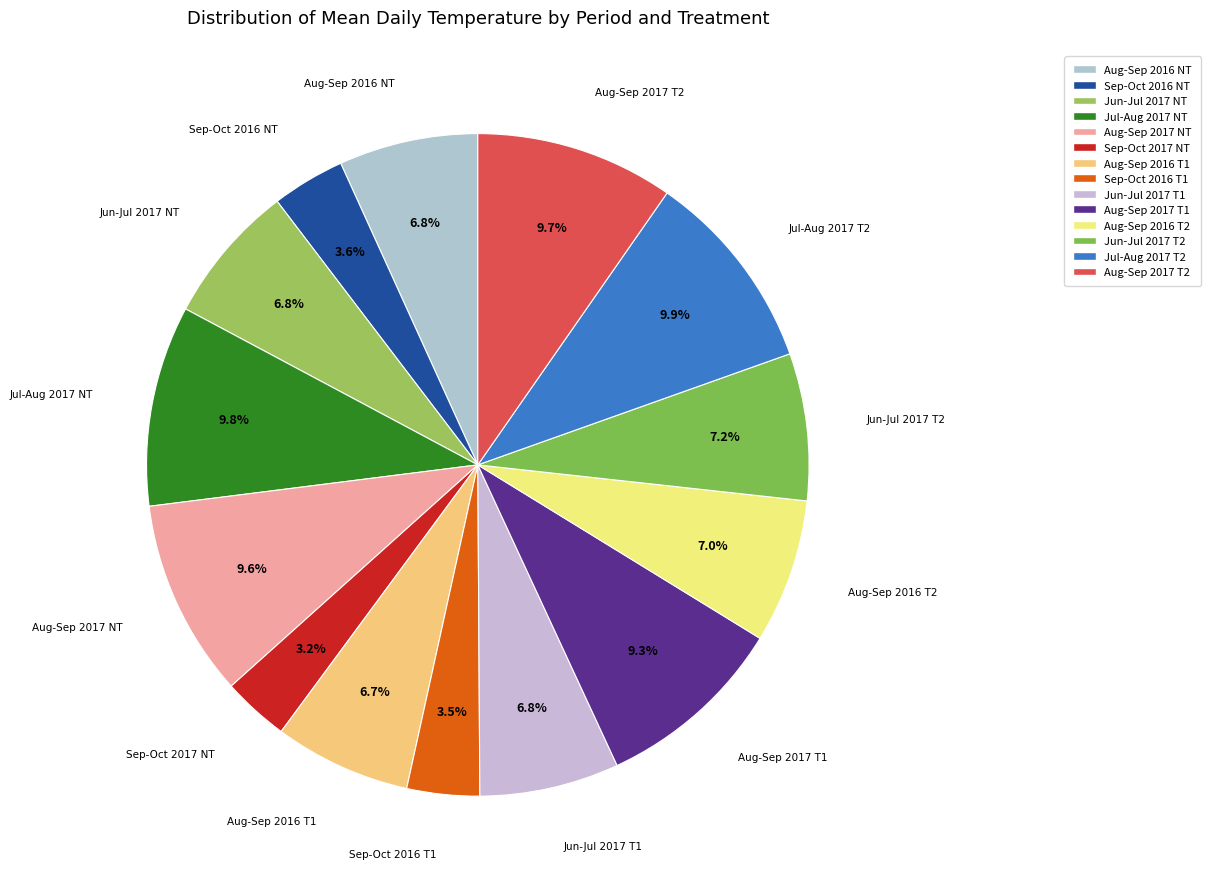

How many segments does this pie chart have?

14